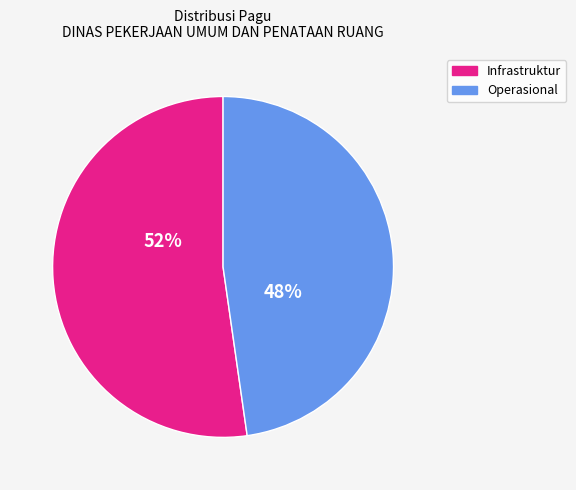

Is there any slice that represents more than half of the pie?

Yes